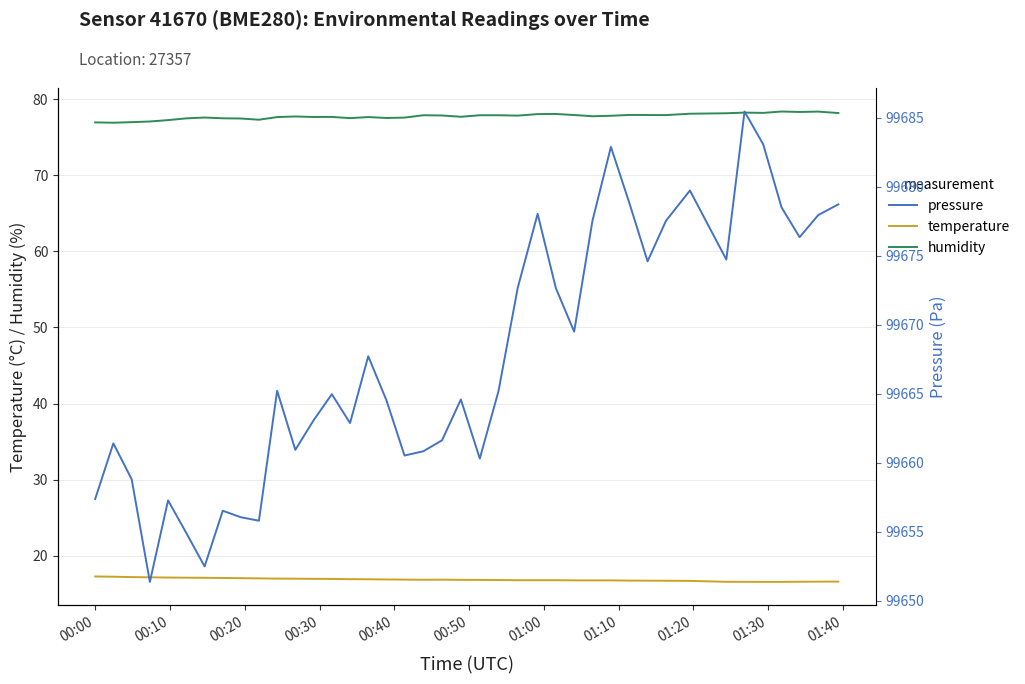

How many data points in pressure are less than 99665?

20